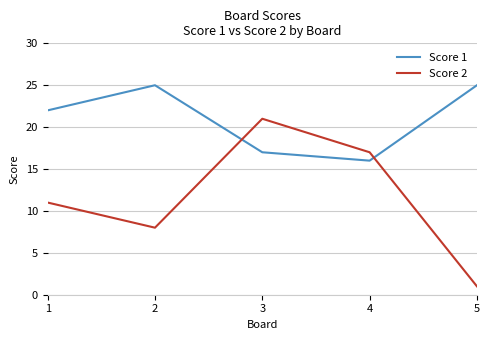

Where is the first local maximum for Score 2?

3